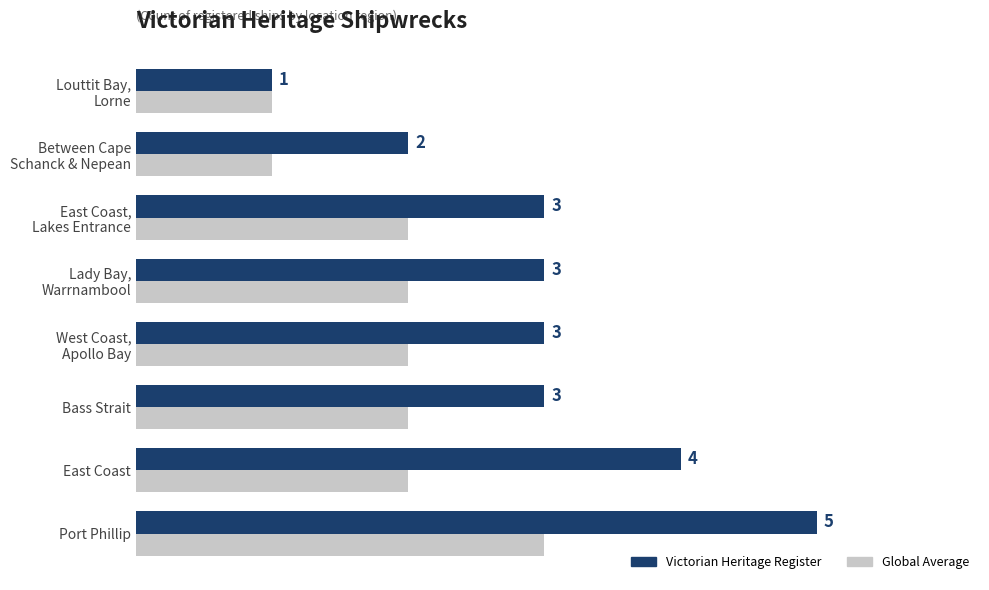

Which category has the highest value across all series?

Port Phillip